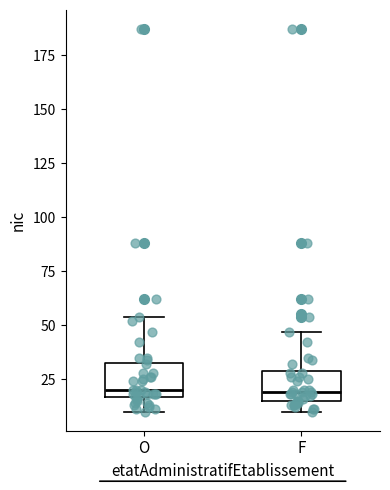

Reading left to right, read every box against the y-axis: the position of its median line, the range the box covers, and the ends of its whiskers. The values are not printed on the chart, so give them approximately, as read against the axis.

O: median 20, box 15 to 35, whiskers 10 to 55
F: median 20, box 15 to 30, whiskers 10 to 45